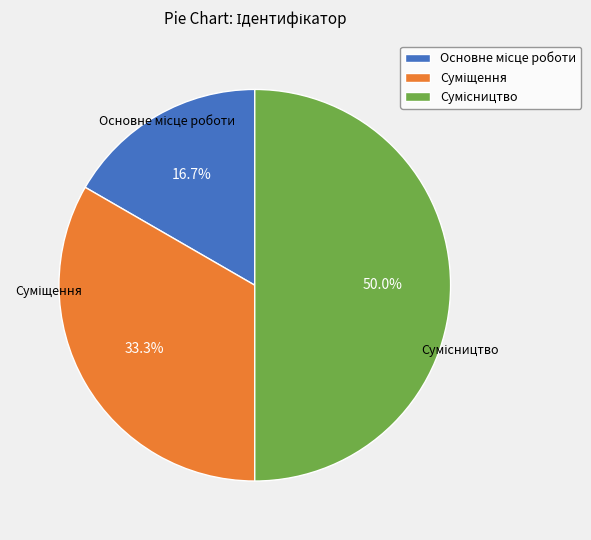

How many segments does this pie chart have?

3